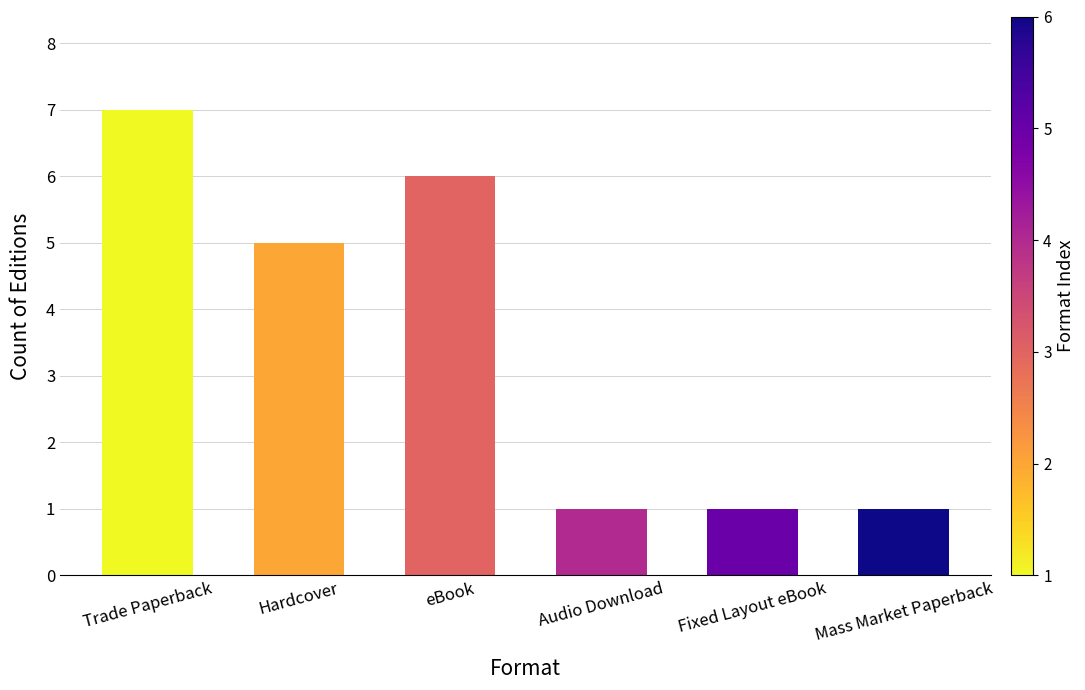

Approximately how many times larger is the value at Audio Download compared to Fixed Layout eBook?

1.0